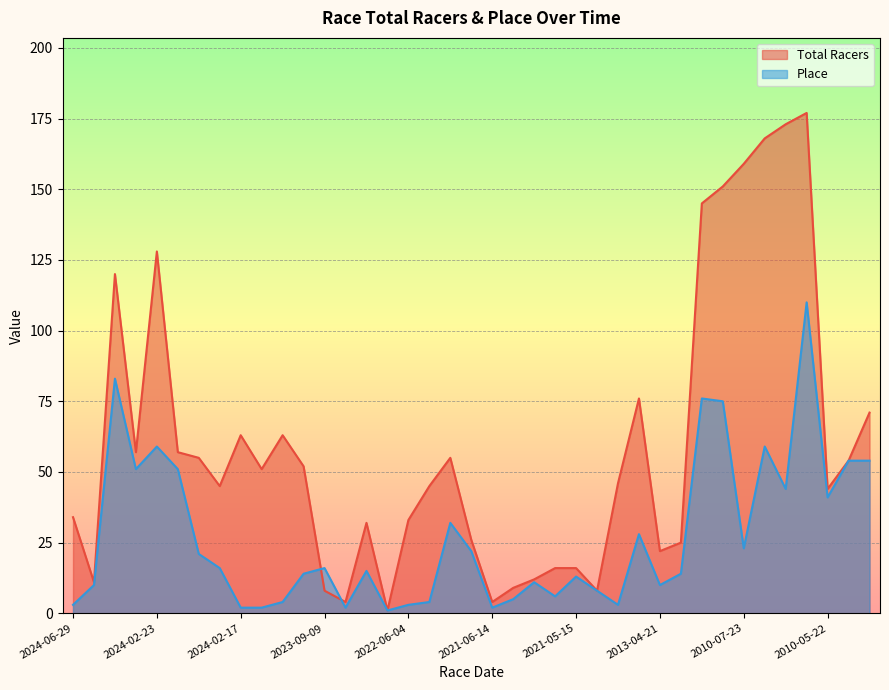

What are all the series names shown in the legend?

Total Racers, Place